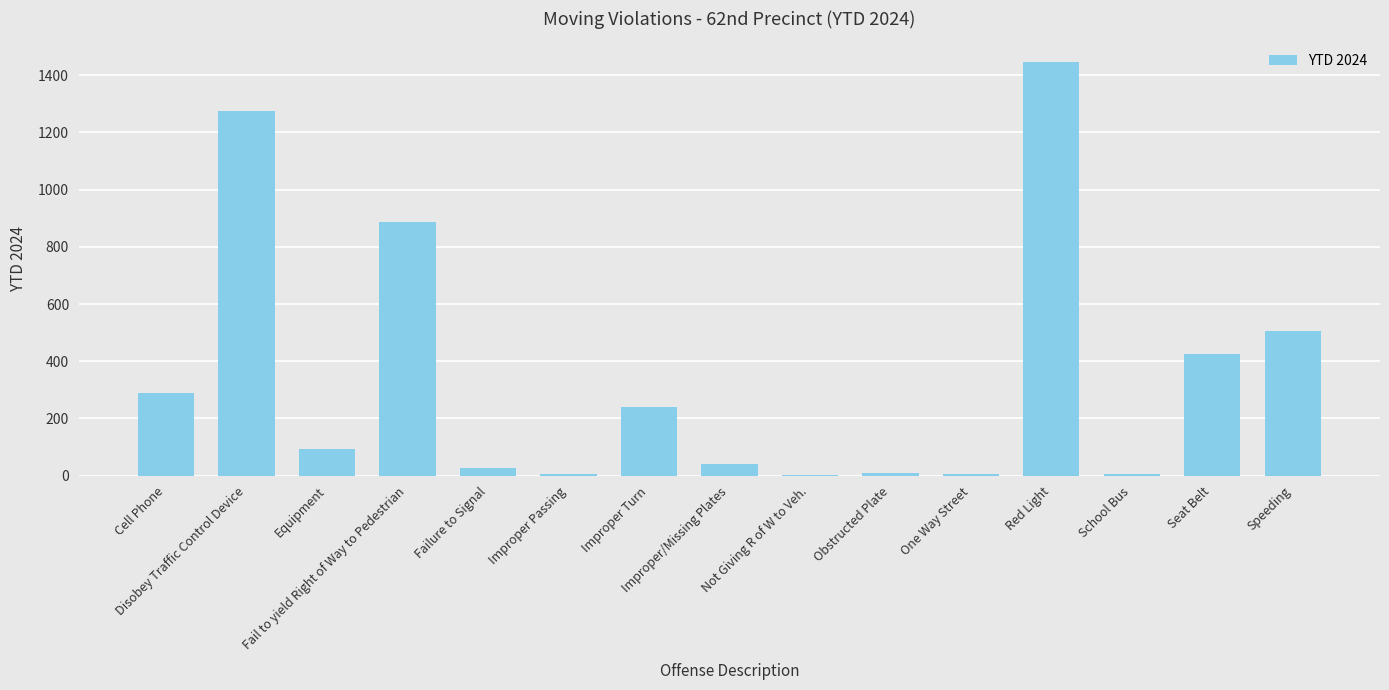

What is the sum of all values?

5262